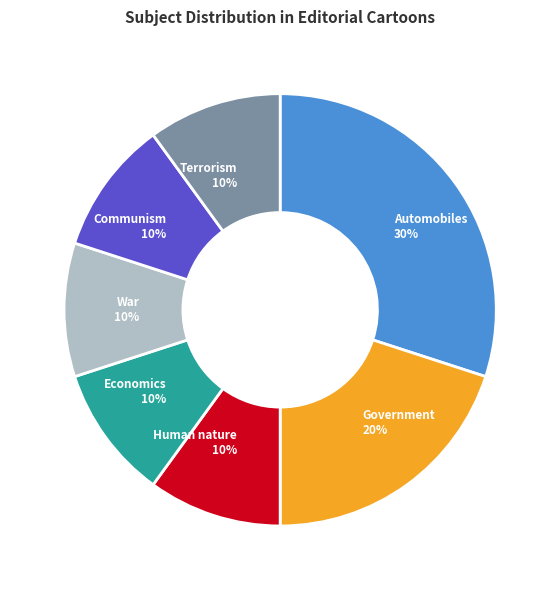

Is the sum of War and Government greater than half?

No